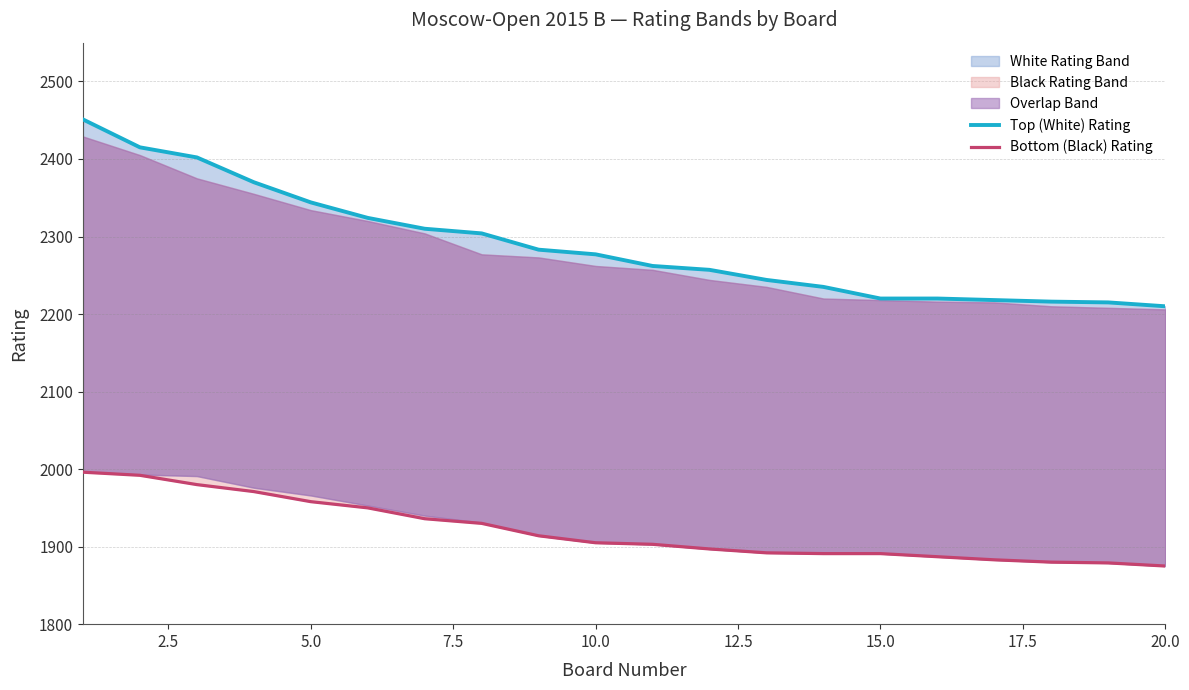

What is the difference between the maximum and minimum values in the Top (White) Rating series?

241